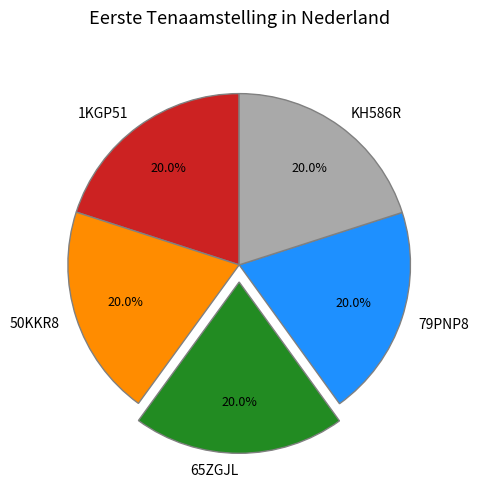

Is it true that 79PNP8 is 33% of the pie?

False